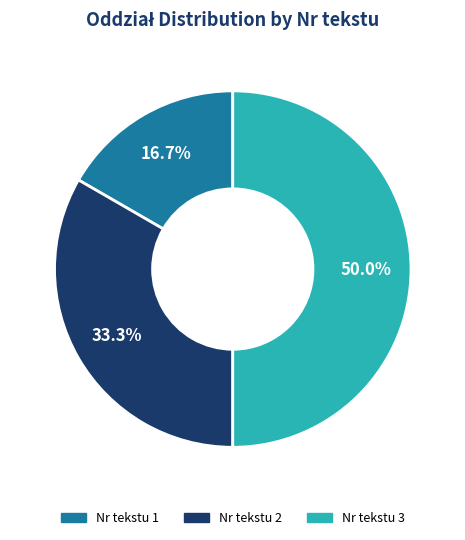

Which slice is the largest?

Nr tekstu 3